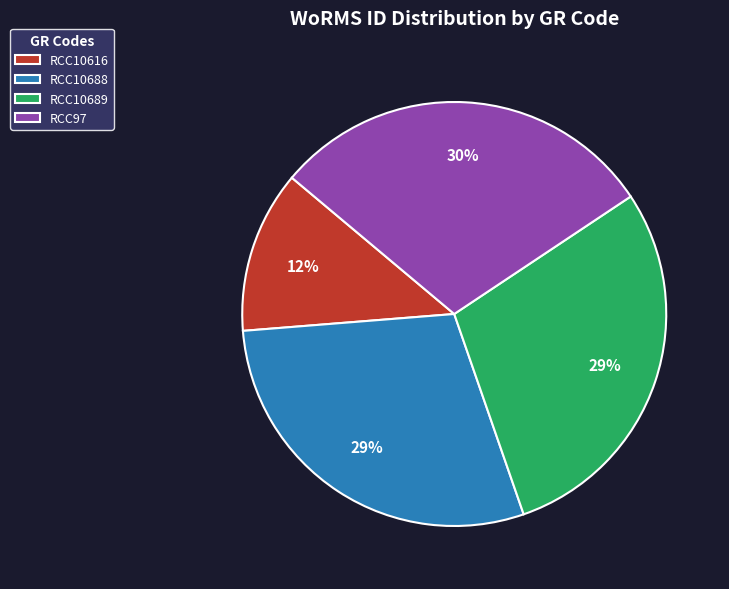

What is the ratio of the value at RCC10688 to the value at RCC97?

1.0